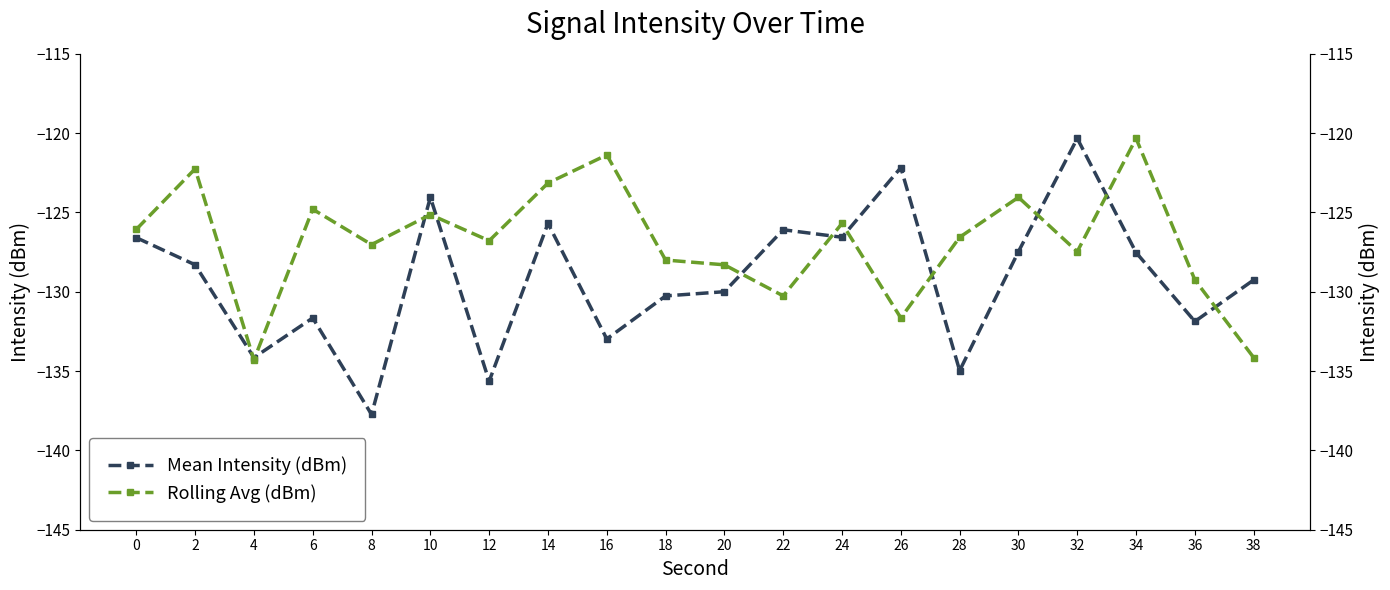

Is the value of Rolling Avg (dBm) at 32 greater than the value of Mean Intensity (dBm) at 0?

No